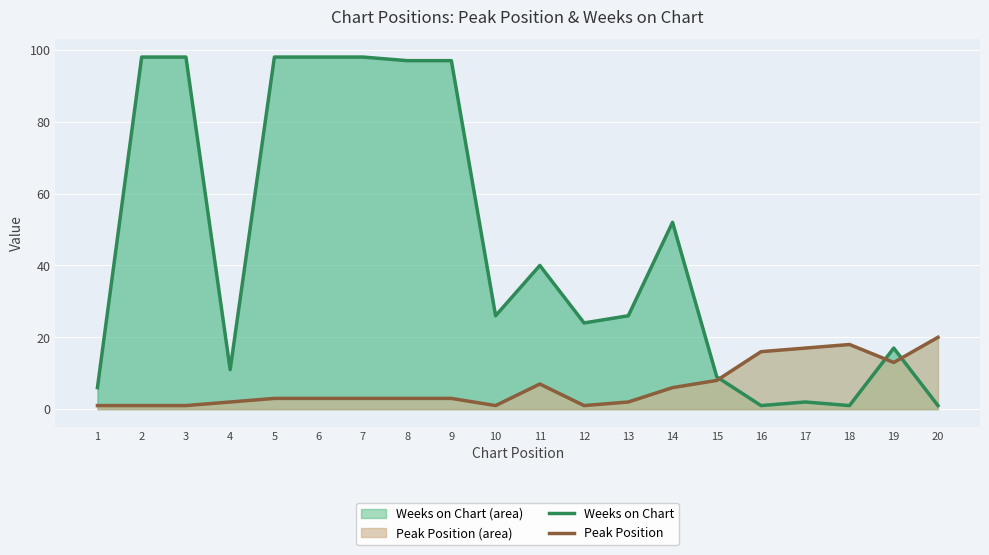

What is the sum of the Weeks on Chart values at 20 and 4?

12